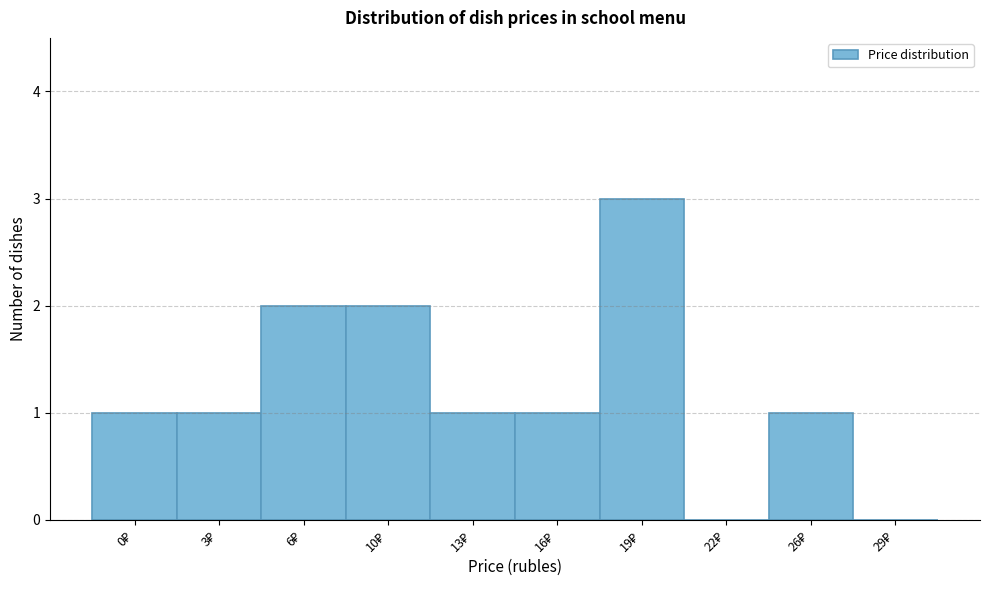

What is the sum of all values?

12